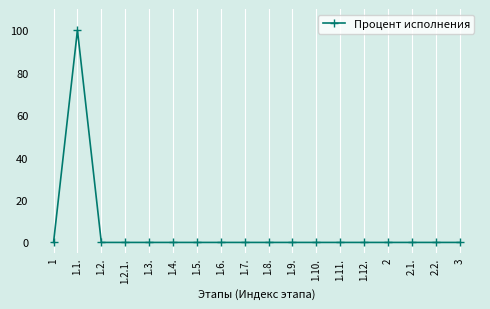

What is the maximum value shown in the chart?

100